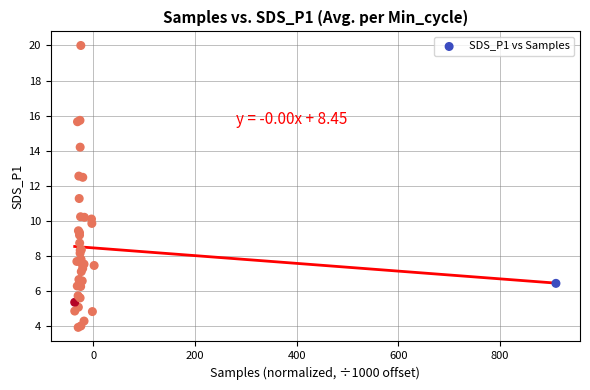

What Y value in the scatter plot is closest to 11?

11.3